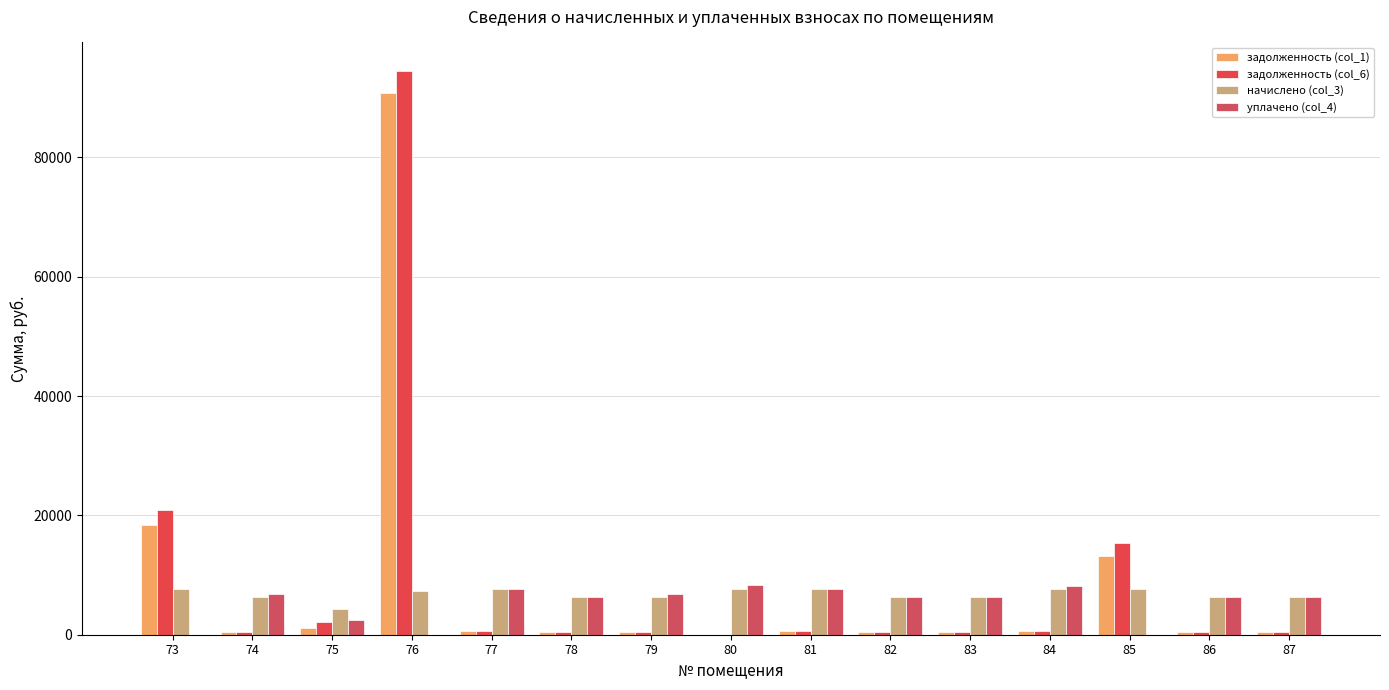

What is the sum of all задолженность (col_1) values?

129183.2